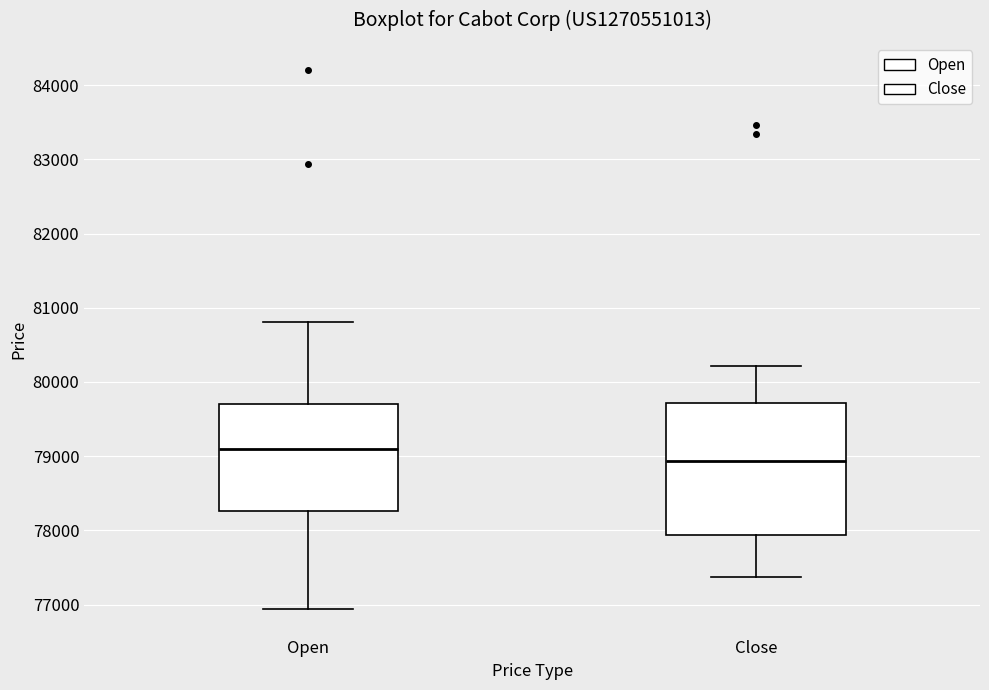

Comparing the boxes themselves (not the whiskers), which one is the tallest?

Close